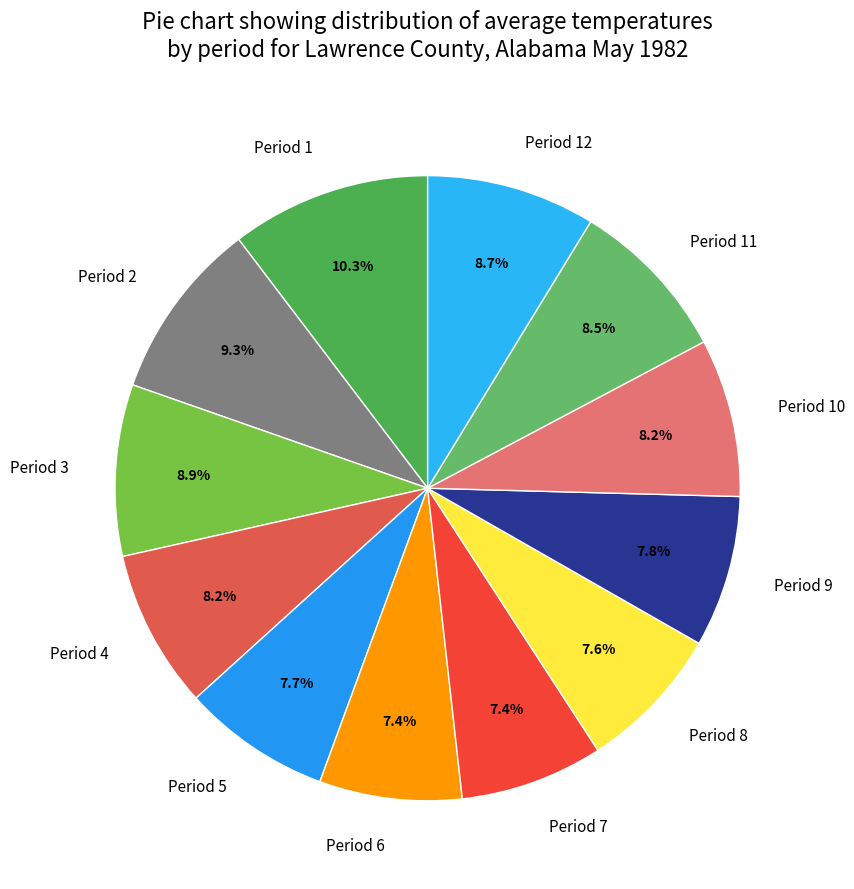

Does any single category account for the majority?

No